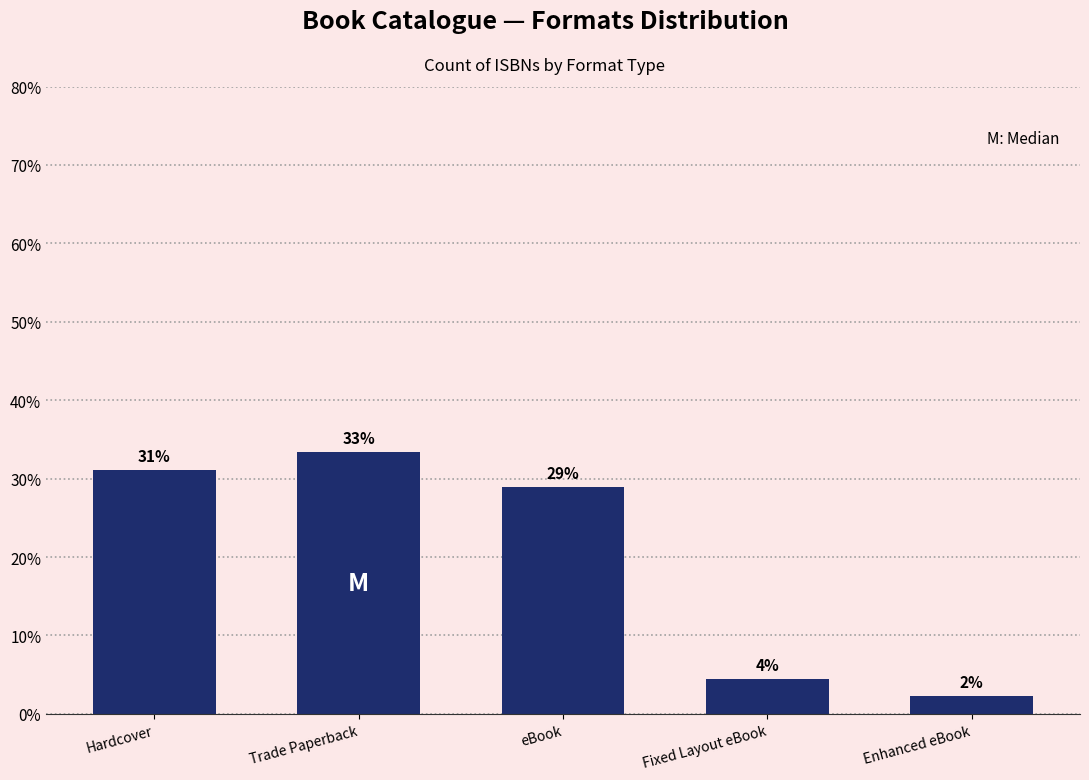

How many bars are there in total?

5